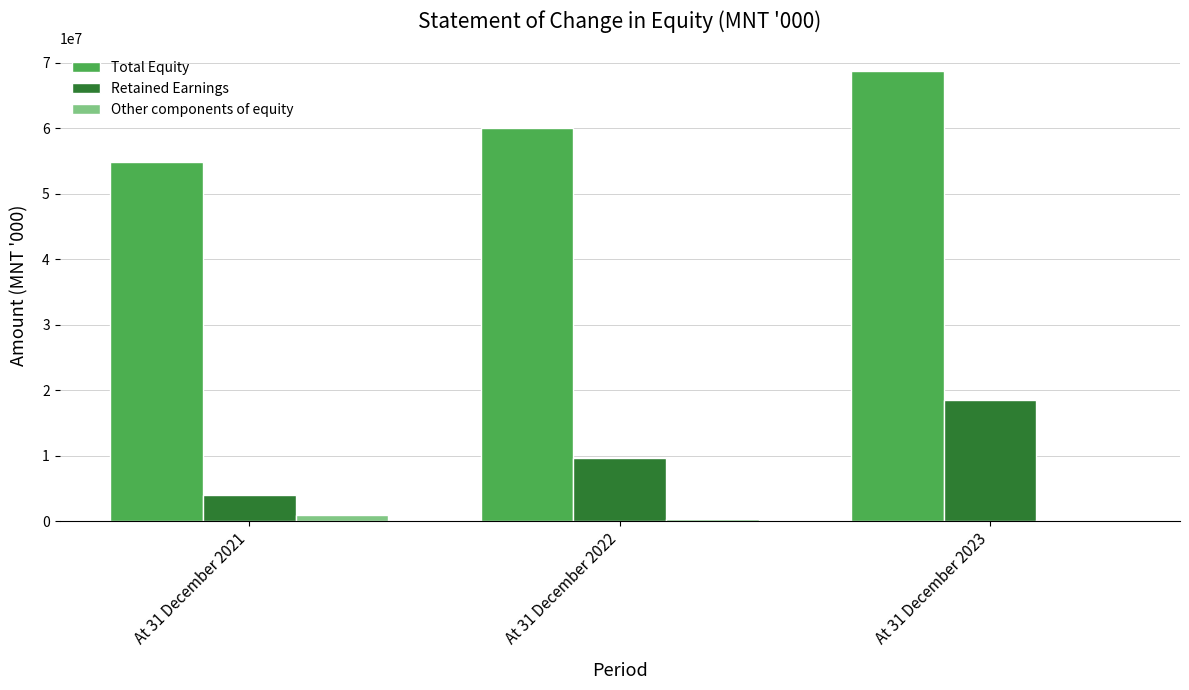

Is it true that Retained Earnings equals 18595239.1 at At 31 December 2023?

True